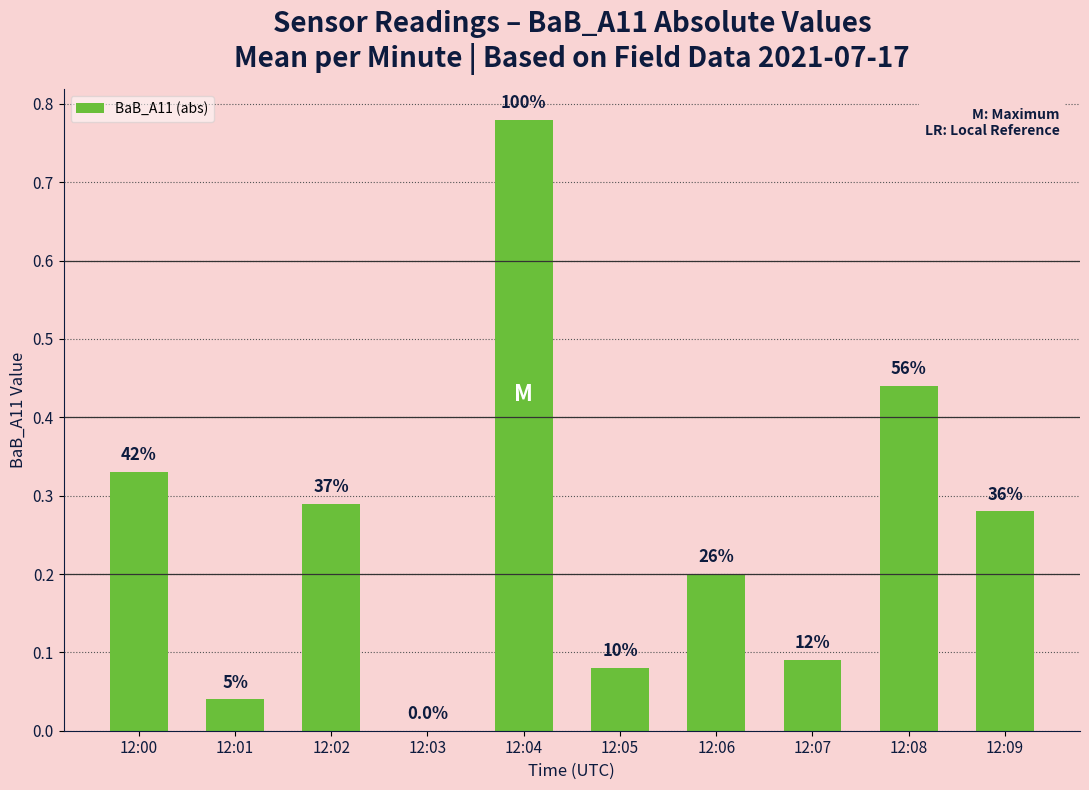

What is the average value?

0.3